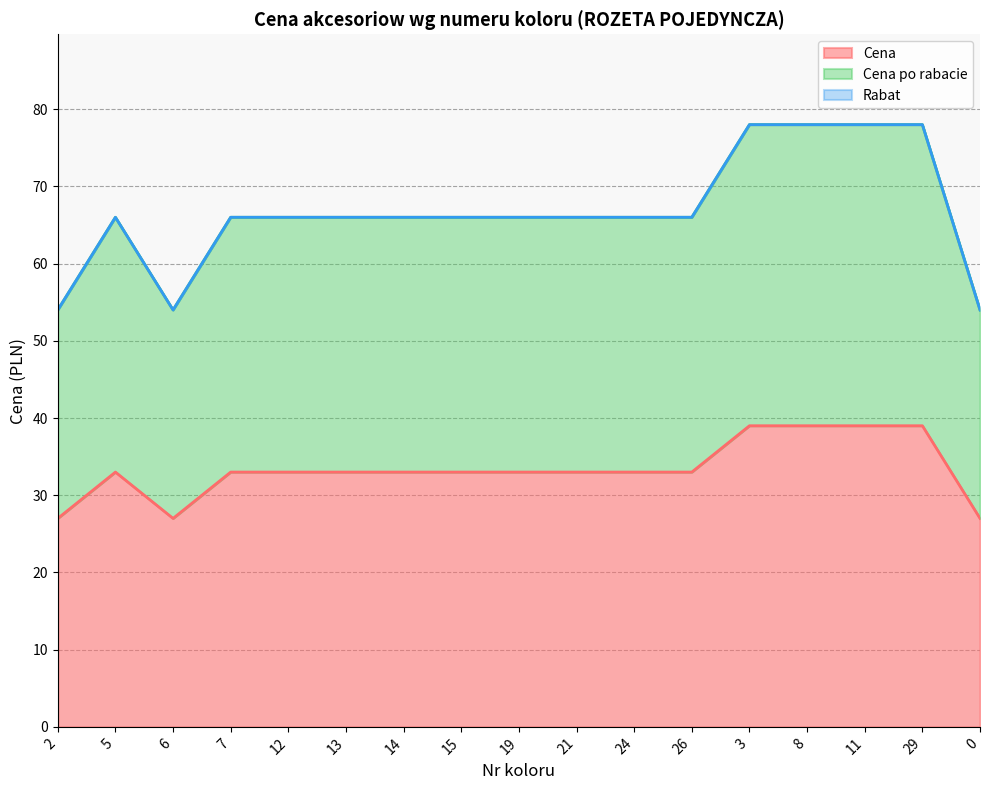

What is the sum of the Cena values at 6 and 24?

60